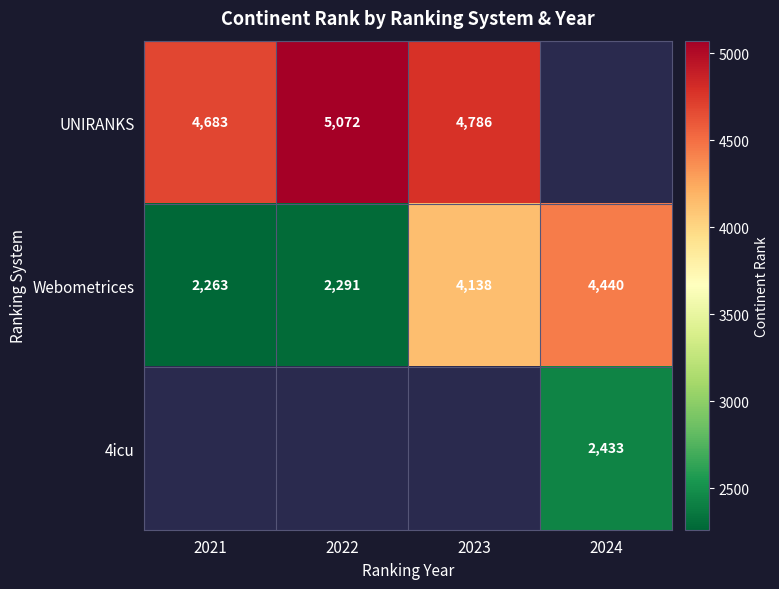

True or false: Webometrices has a value of 4138 at 2023.

True